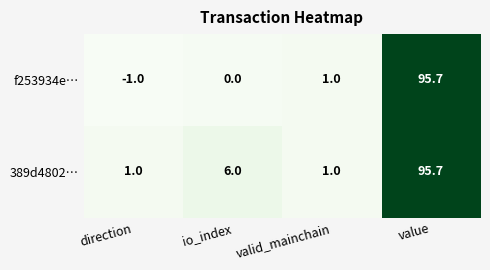

What is the difference between the highest and lowest values at io_index?

6.0